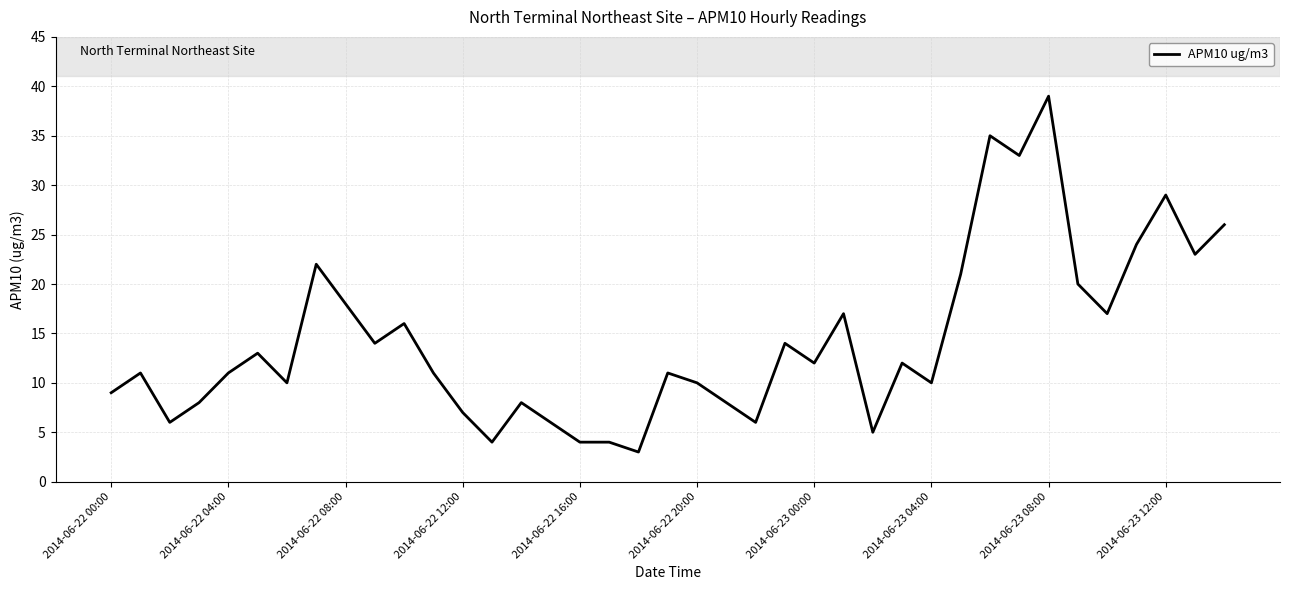

What is the maximum value shown in the chart?

39